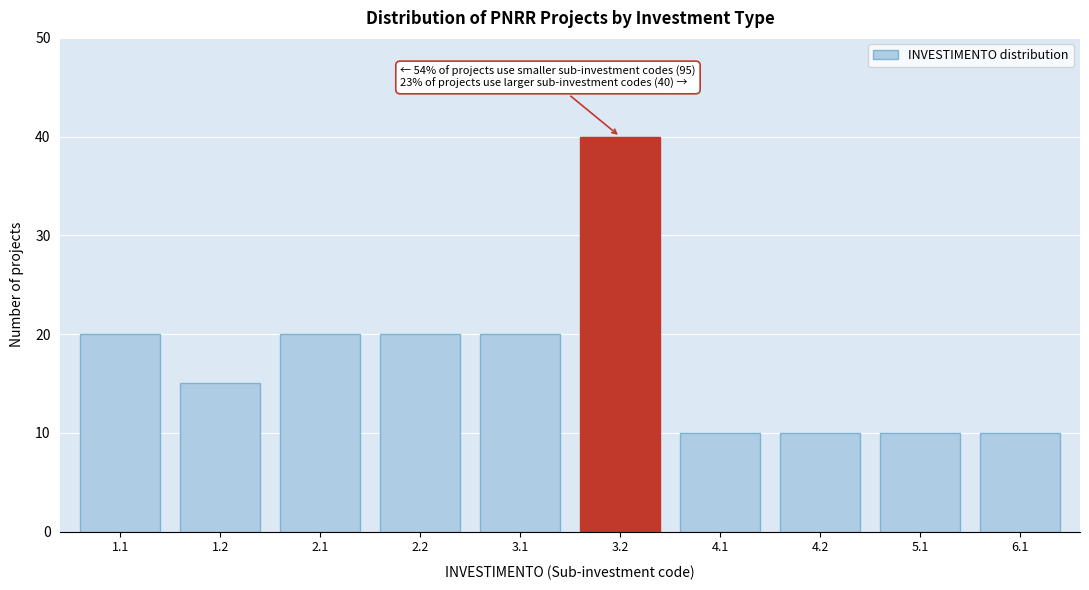

Reading left to right, extract all data points from this chart.

20	15	20	20	20	40	10	10	10	10